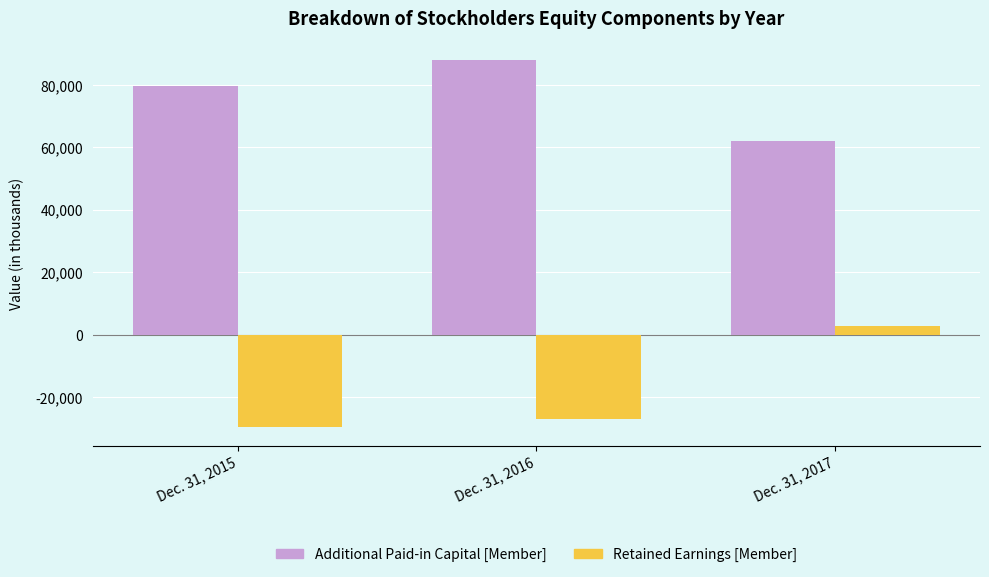

Between Dec. 31, 2015 and Dec. 31, 2016, which series saw the biggest shift?

Additional Paid-in Capital [Member]